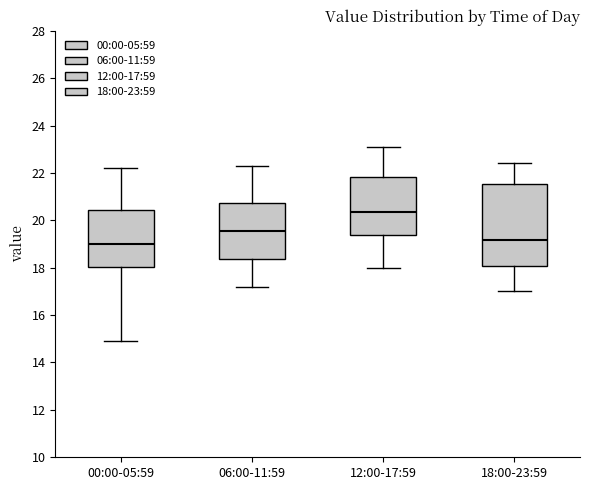

Comparing the boxes themselves (not the whiskers), which one is the tallest?

18:00-23:59